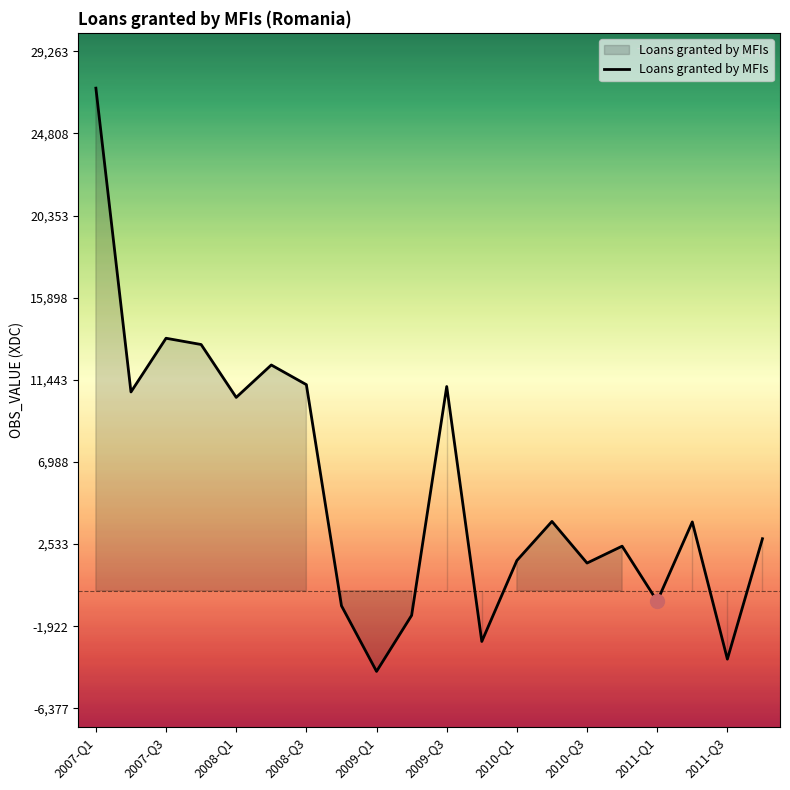

What is the difference between the maximum and minimum values?

31641.0